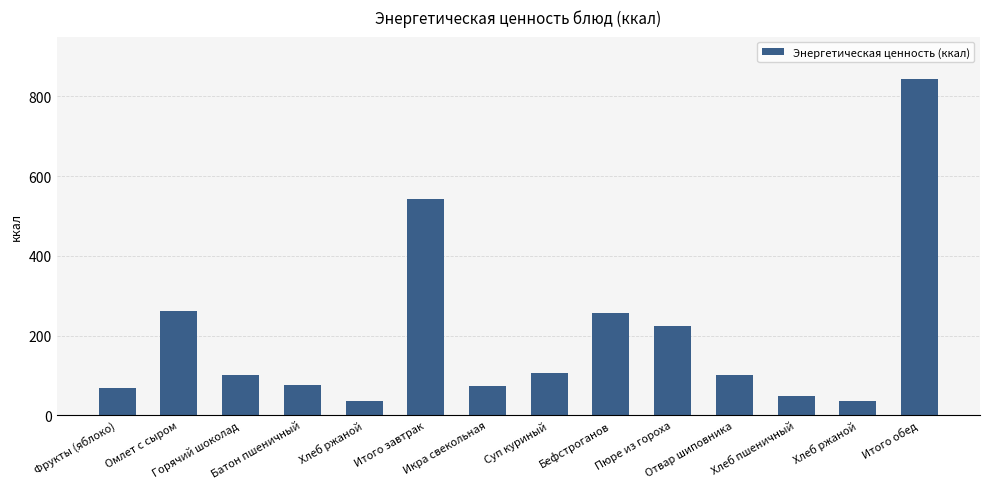

Count the number of categories in the chart.

14